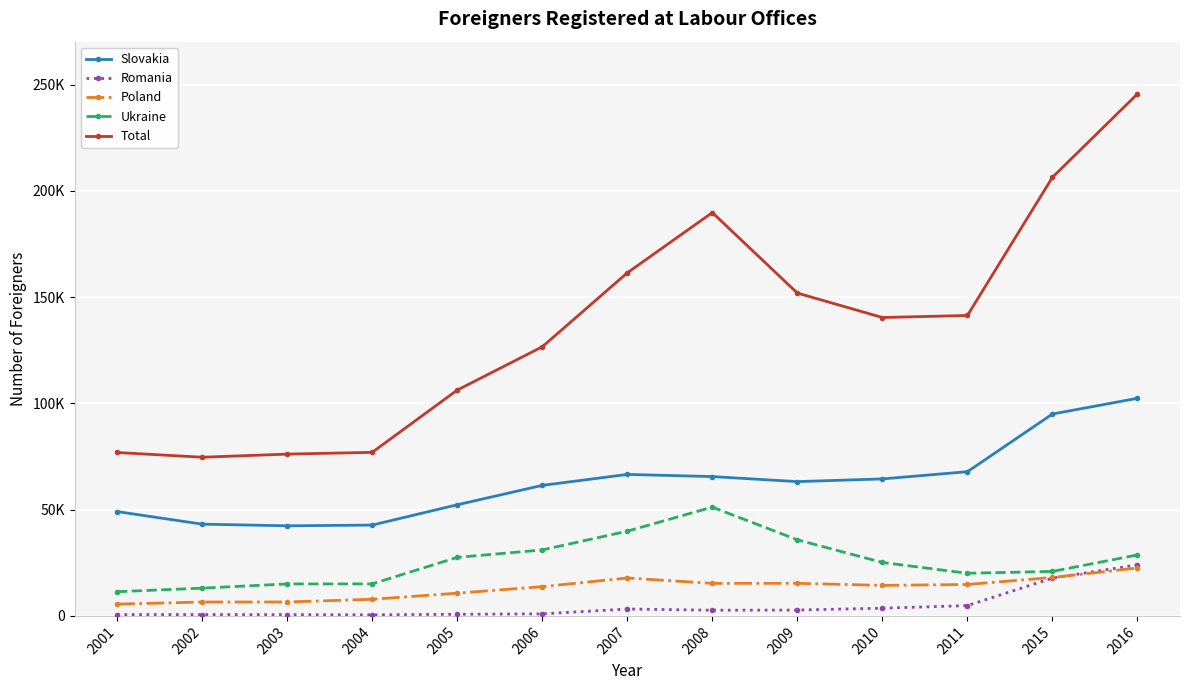

At which category does the chart reach its peak across all series?

2016